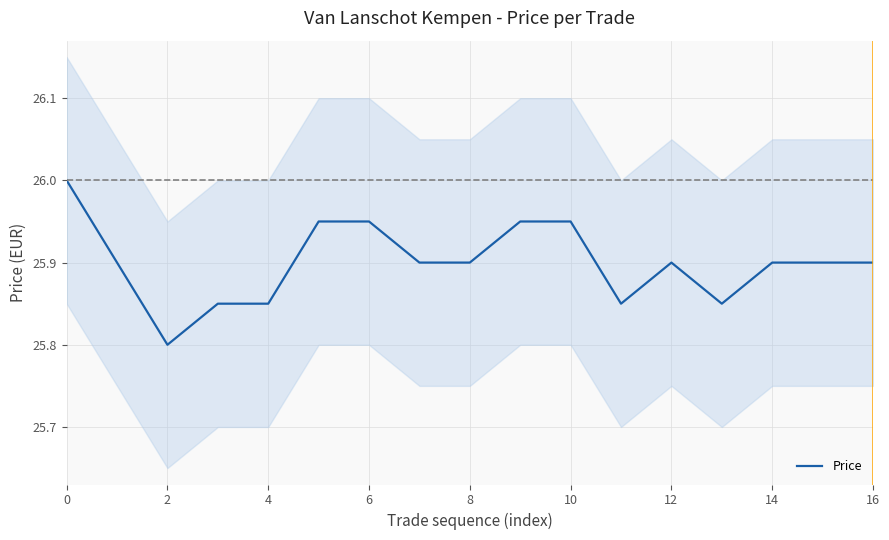

What is the highest value of the Price series?

26.0